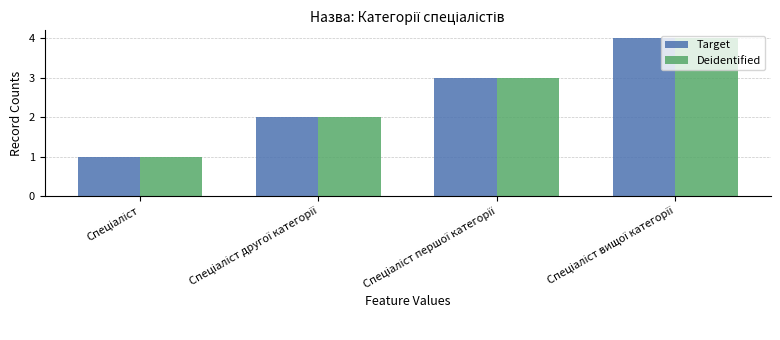

Count the number of data series in this chart.

2